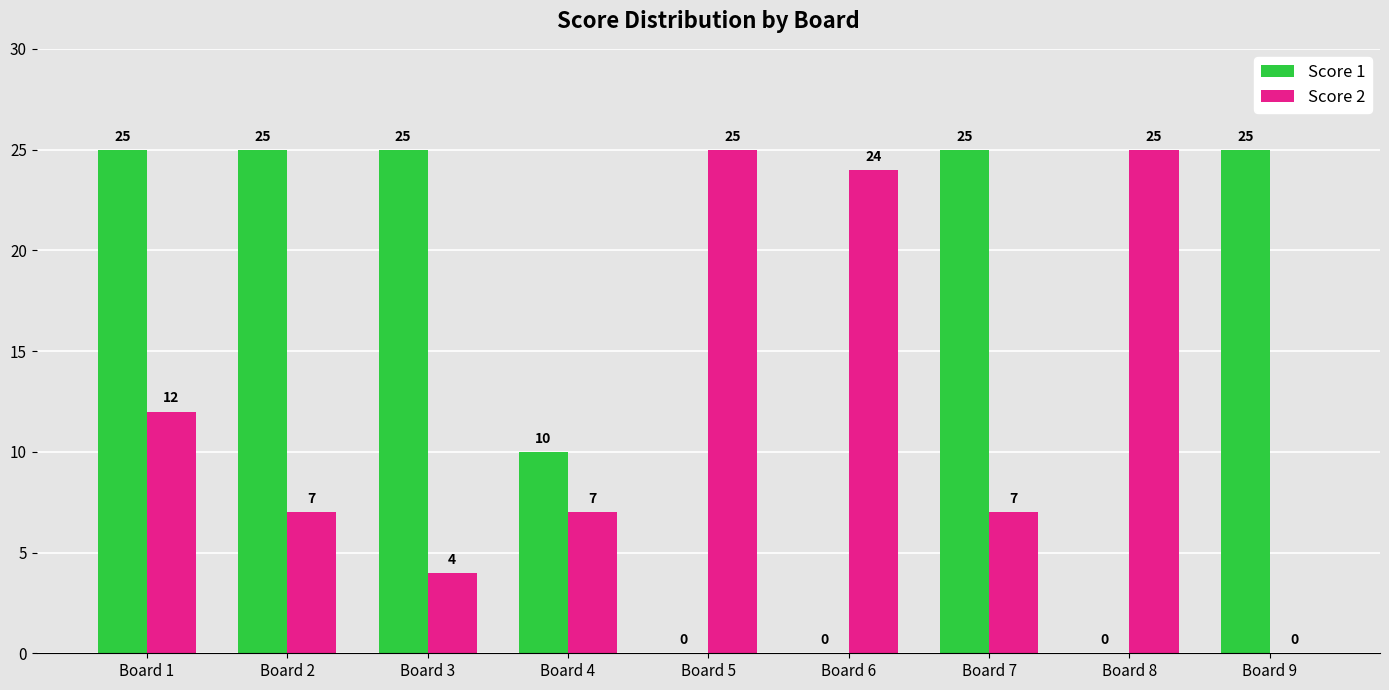

The value of Score 1 at Board 4 is 10. True or false?

True